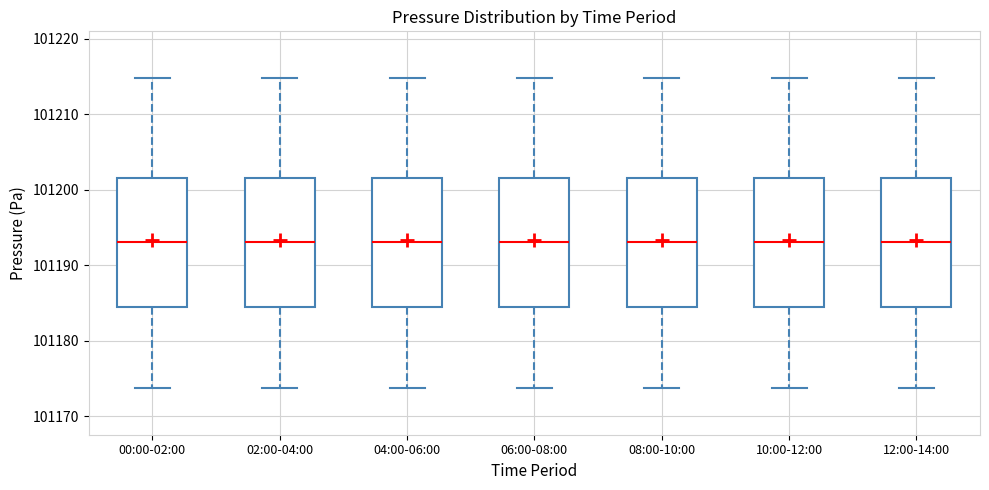

Reading left to right, read every box against the y-axis: the position of its median line, the range the box covers, and the ends of its whiskers. The values are not printed on the chart, so give them approximately, as read against the axis.

00:00-02:00: median 101193, box 101184 to 101202, whiskers 101174 to 101215
02:00-04:00: median 101193, box 101184 to 101202, whiskers 101174 to 101215
04:00-06:00: median 101193, box 101184 to 101202, whiskers 101174 to 101215
06:00-08:00: median 101193, box 101184 to 101202, whiskers 101174 to 101215
08:00-10:00: median 101193, box 101184 to 101202, whiskers 101174 to 101215
10:00-12:00: median 101193, box 101184 to 101202, whiskers 101174 to 101215
12:00-14:00: median 101193, box 101184 to 101202, whiskers 101174 to 101215